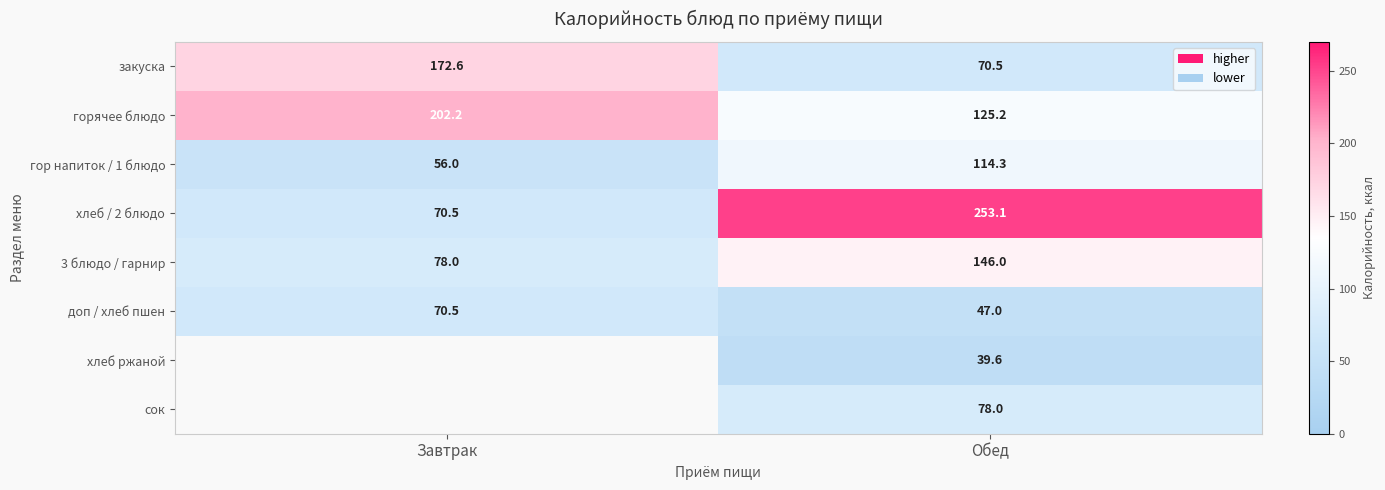

Is it true that горячее блюдо equals 125.2 at Обед?

True